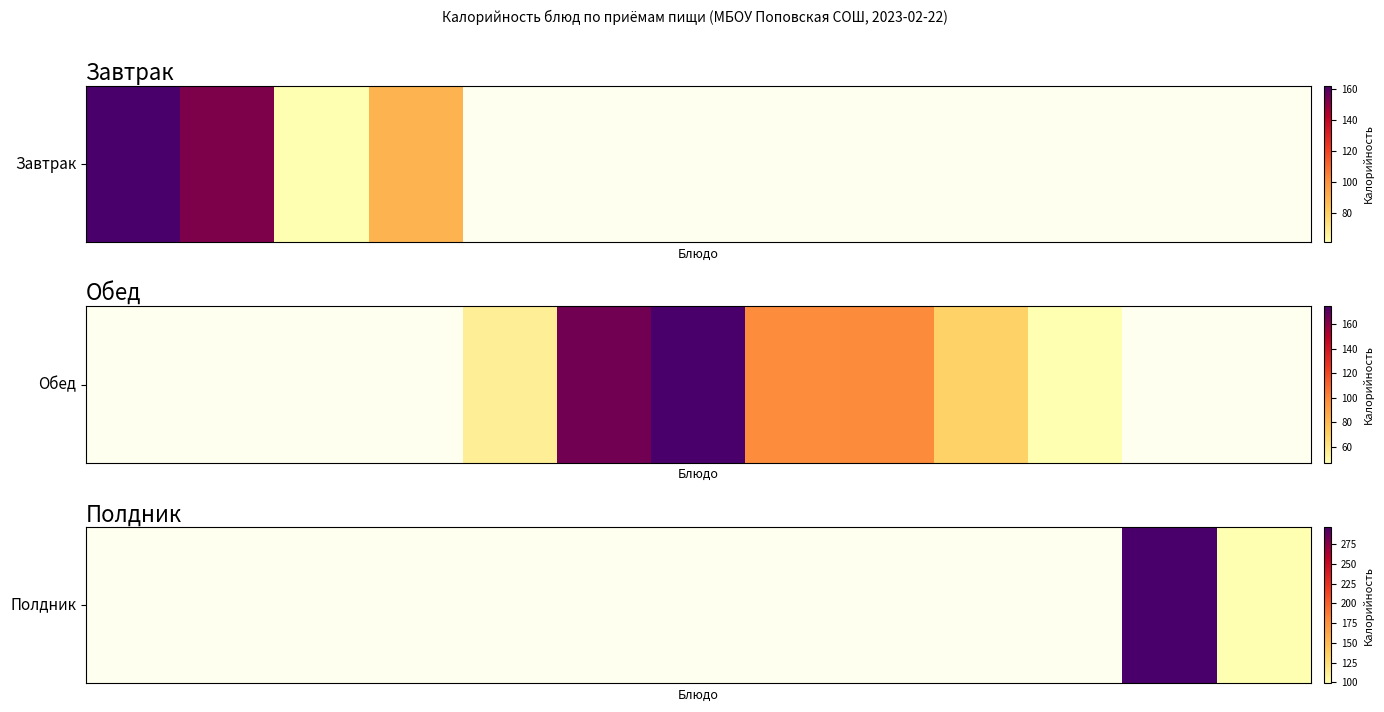

List the labels in order of value, smallest first.

12, 0, 1, 2, 3, 4, 5, 6, 7, 8, 9, 10, 11